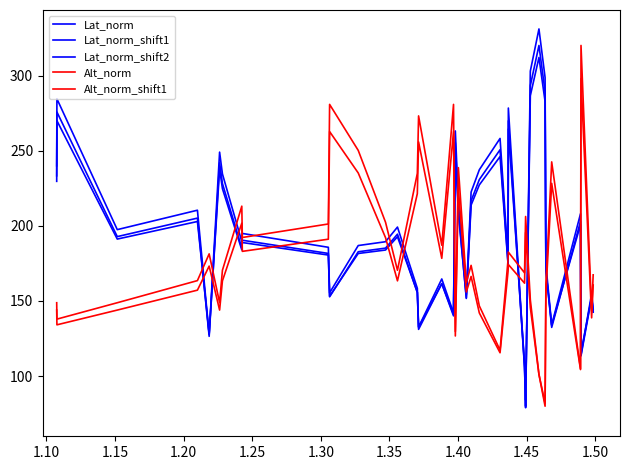

In Lat_norm_shift2, how many points are higher than both neighbors (excluding endpoints)?

12